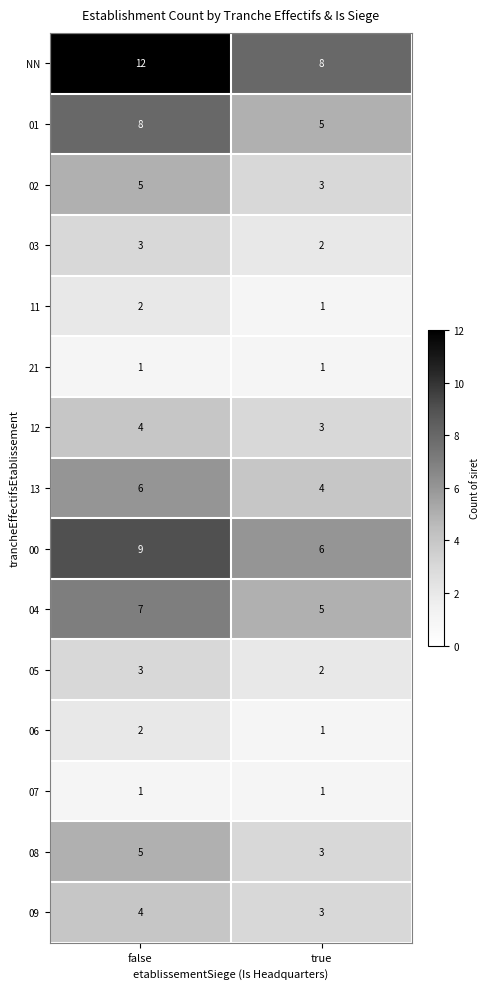

Reading left to right, transcribe all the data shown in this chart.

NN: false=12	true=8
01: false=8	true=5
02: false=5	true=3
03: false=3	true=2
11: false=2	true=1
21: false=1	true=1
12: false=4	true=3
13: false=6	true=4
00: false=9	true=6
04: false=7	true=5
05: false=3	true=2
06: false=2	true=1
07: false=1	true=1
08: false=5	true=3
09: false=4	true=3